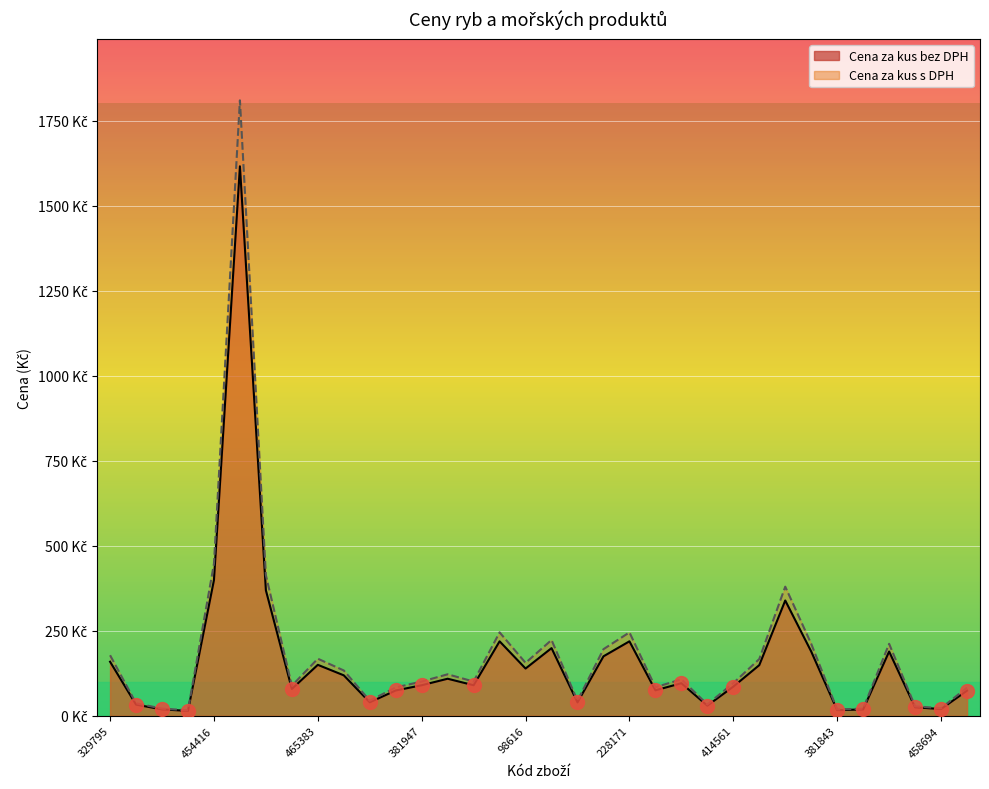

Reading left to right, list all the values displayed in this chart.

Cena za kus bez DPH: 329795=159.0	445648=32.9	438052=18.9	438053=14.5	454416=399.0	430530=1615.5	377540=369.0	466469=79.0	465383=149.9	451583=119.0	381946=39.8	381950=74.5	381947=89.9	30104=109.0	422931=89.9	320647=219.0	98616=139.0	196742=199.0	454453=39.5	460450=174.9	228171=219.0	444220=75.0	414572=95.8	449092=29.9	414561=85.8	400289=149.0	383618=339.0	458787=189.0	381843=16.7	381842=18.7	381597=189.0	458695=24.9	458694=19.9	301265=74.0
Cena za kus s DPH: 329795=178.1	445648=36.9	438052=21.2	438053=16.2	454416=446.9	430530=1809.4	377540=413.3	466469=88.5	465383=167.9	451583=133.3	381946=44.5	381950=83.4	381947=100.7	30104=122.1	422931=100.7	320647=245.3	98616=155.7	196742=222.9	454453=44.2	460450=195.9	228171=245.3	444220=83.9	414572=107.3	449092=33.5	414561=96.1	400289=166.9	383618=379.7	458787=211.7	381843=18.7	381842=20.9	381597=211.7	458695=27.9	458694=22.3	301265=82.9